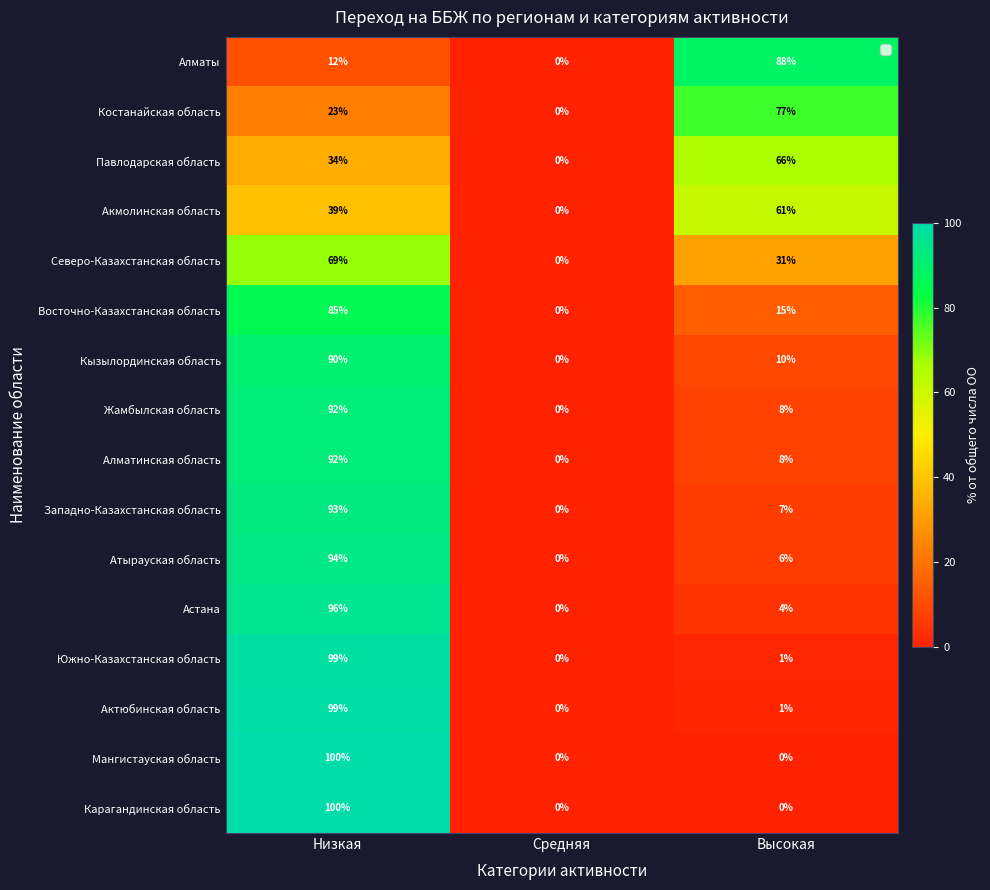

Is it true that Павлодарская область equals -21 at Средняя?

False